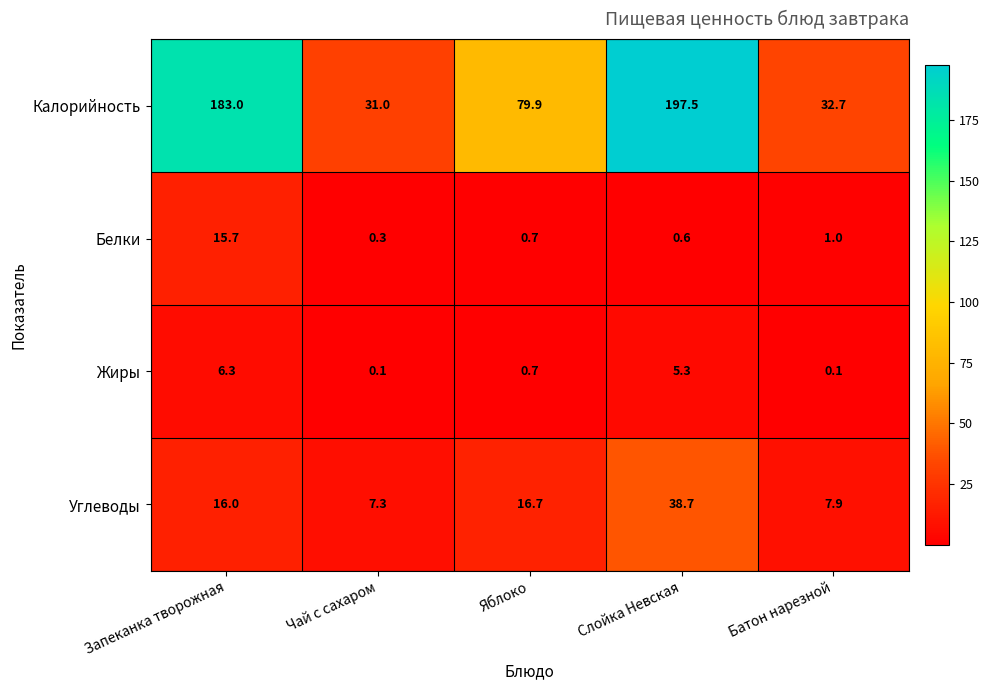

Reading right to left, transcribe all the data shown in this chart.

Калорийность: Батон нарезной=32.7	Слойка Невская=197.5	Яблоко=79.9	Чай с сахаром=31.0	Запеканка творожная=183.0
Белки: Батон нарезной=1.0	Слойка Невская=0.6	Яблоко=0.7	Чай с сахаром=0.3	Запеканка творожная=15.7
Жиры: Батон нарезной=0.1	Слойка Невская=5.3	Яблоко=0.7	Чай с сахаром=0.1	Запеканка творожная=6.3
Углеводы: Батон нарезной=7.9	Слойка Невская=38.7	Яблоко=16.7	Чай с сахаром=7.3	Запеканка творожная=16.0